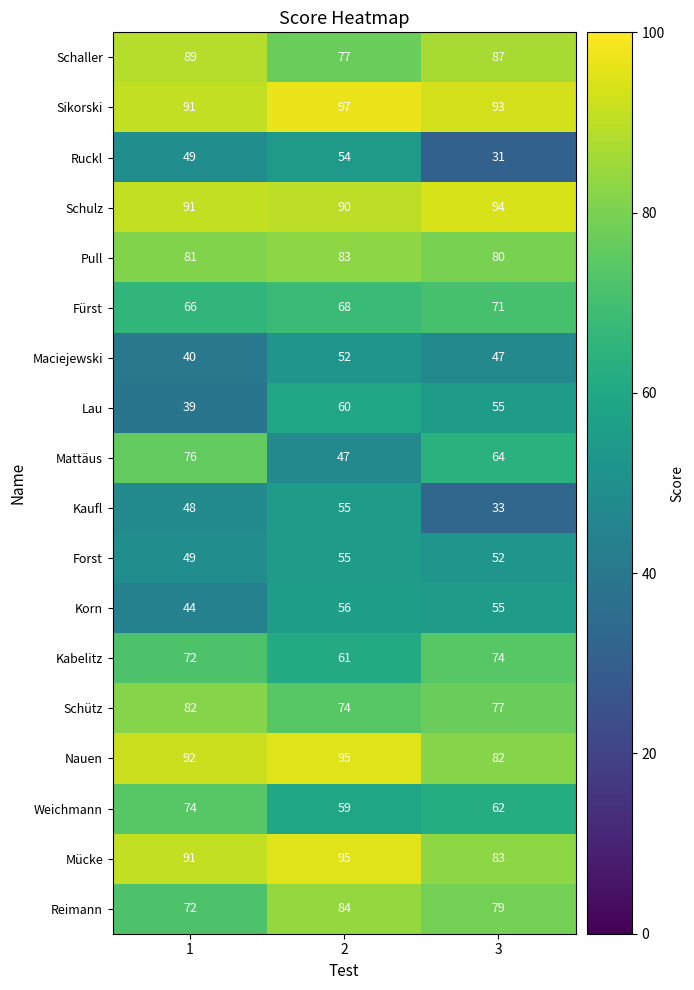

What is the difference between the maximum and second lowest values in the Ruckl series?

5